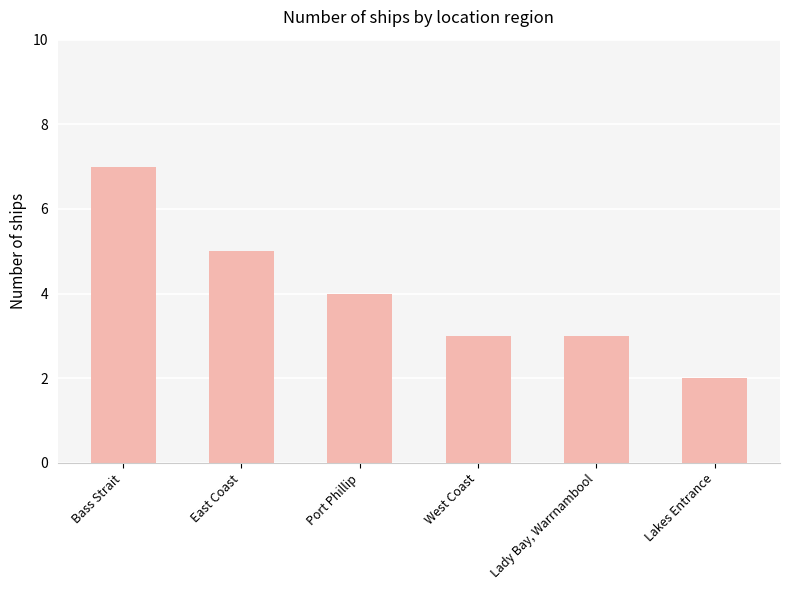

Reading left to right, what are all the values shown in this chart?

7	5	4	3	3	2